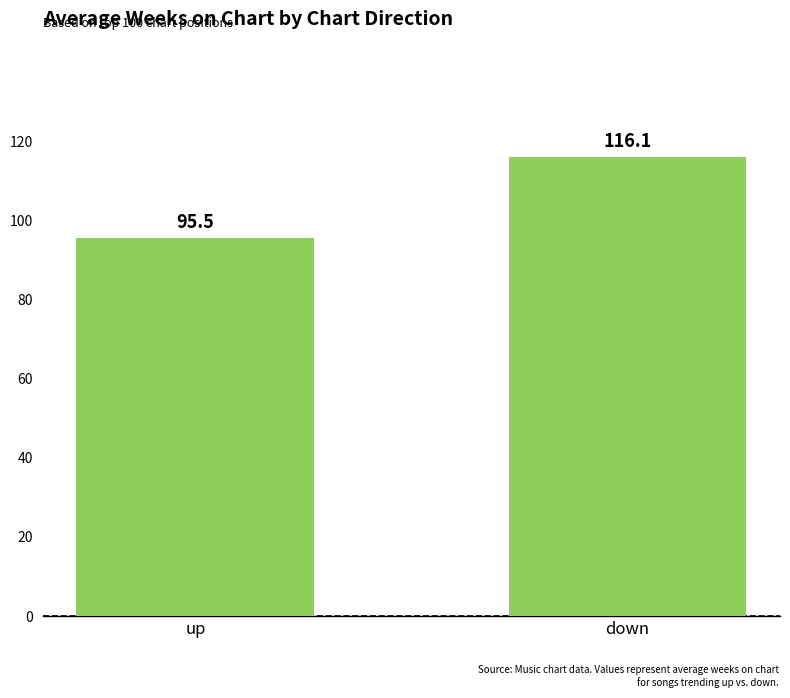

Rank the categories by value from highest to lowest.

down, up